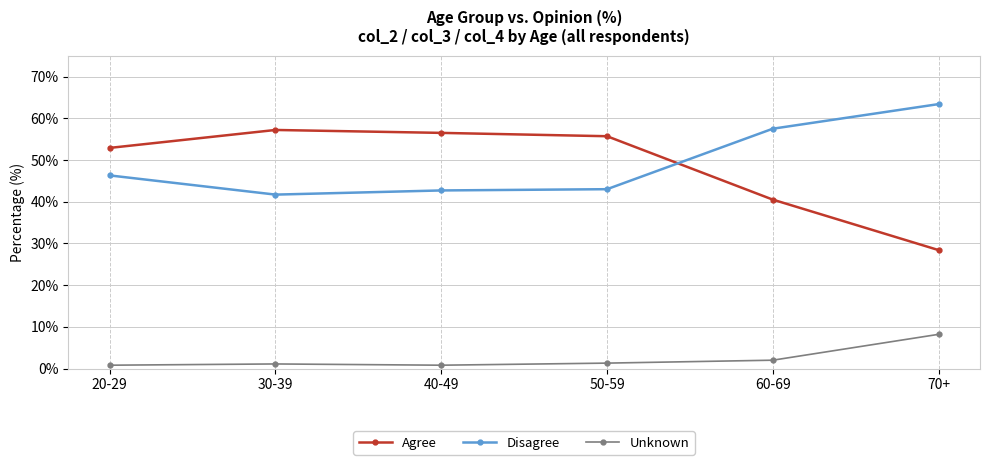

True or false: Agree has a value of 17.8 at 20-29.

False